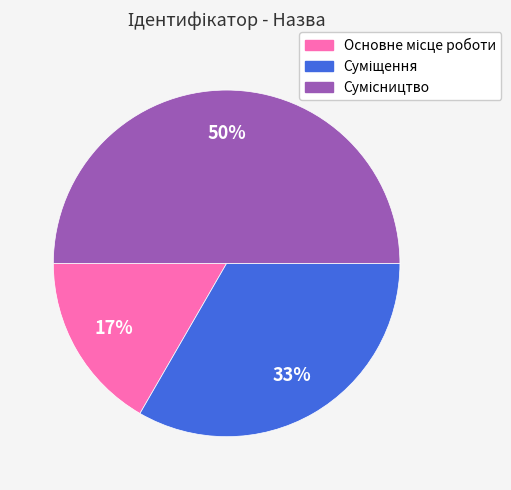

To the nearest percent, what is the difference between the largest and smallest slice percentages?

33%